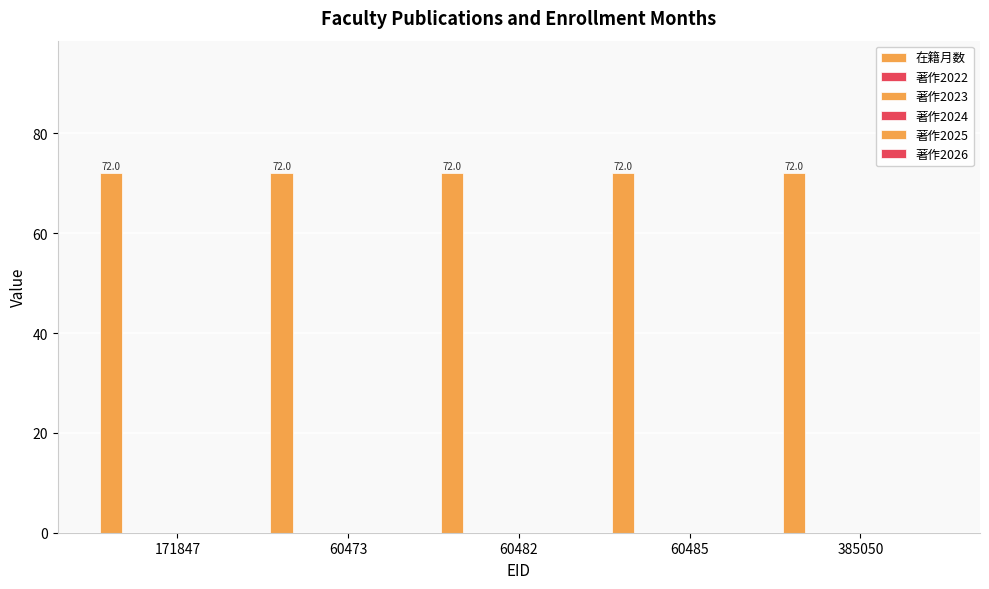

What are all the series names shown in the legend?

在籍月数, 著作2022, 著作2023, 著作2024, 著作2025, 著作2026